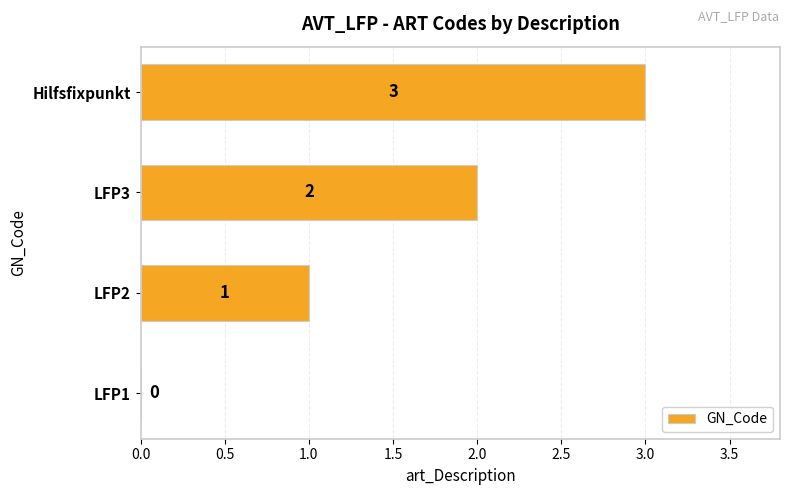

What is the ratio of the value at LFP3 to the value at Hilfsfixpunkt?

0.7